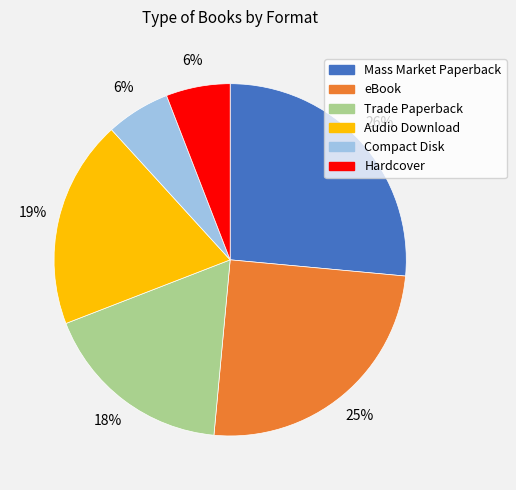

The Hardcover slice represents 6% of the pie. True or false?

True